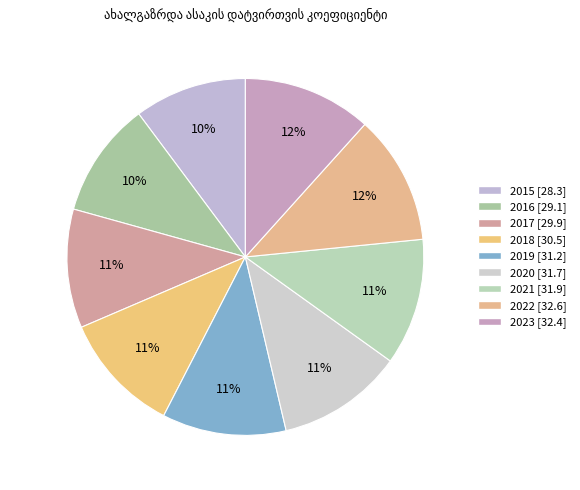

Does 2021 account for over 50% of the chart?

No